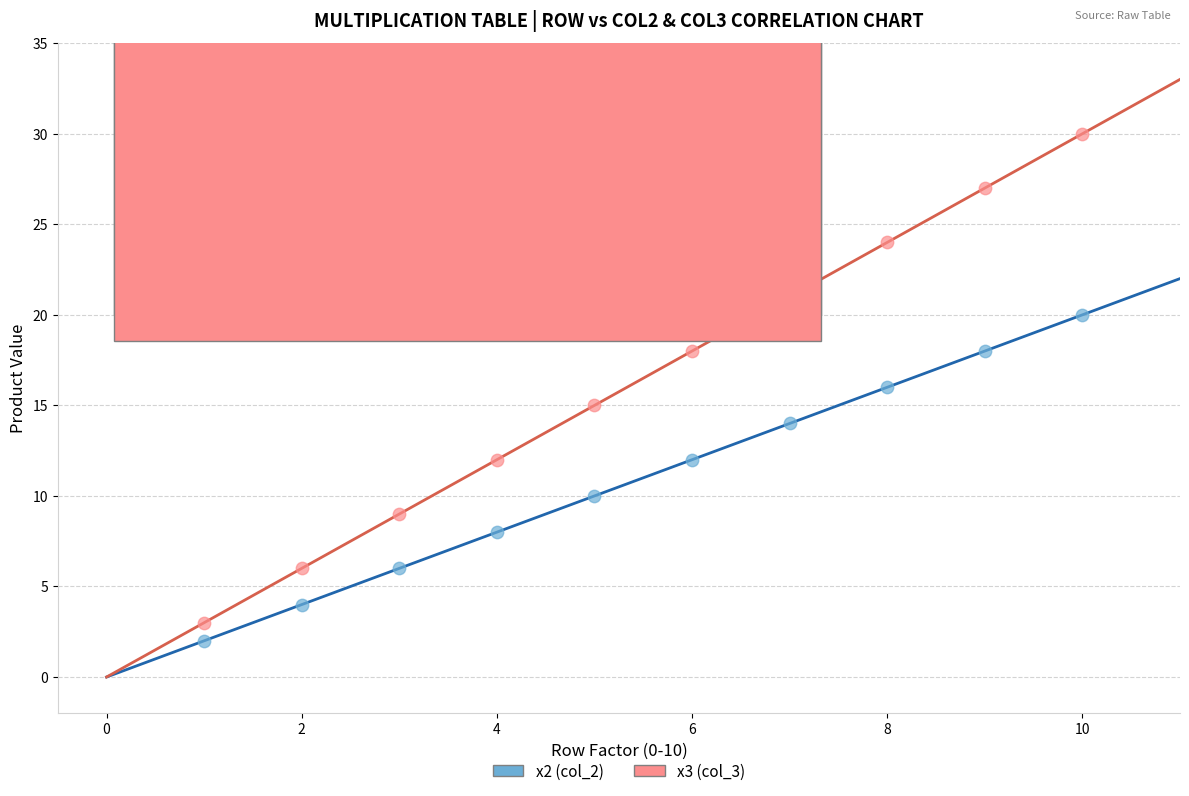

Which series reaches the maximum Y coordinate?

x3 (col_3)